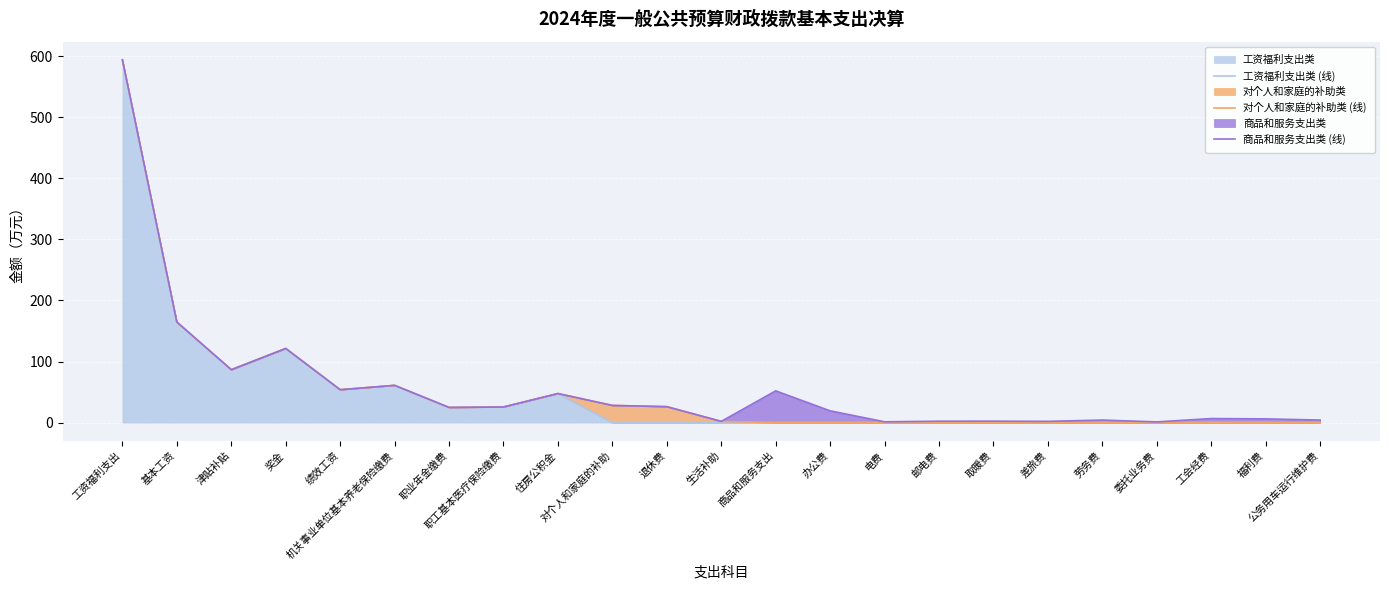

What is the label of the 8th point from the right?

邮电费